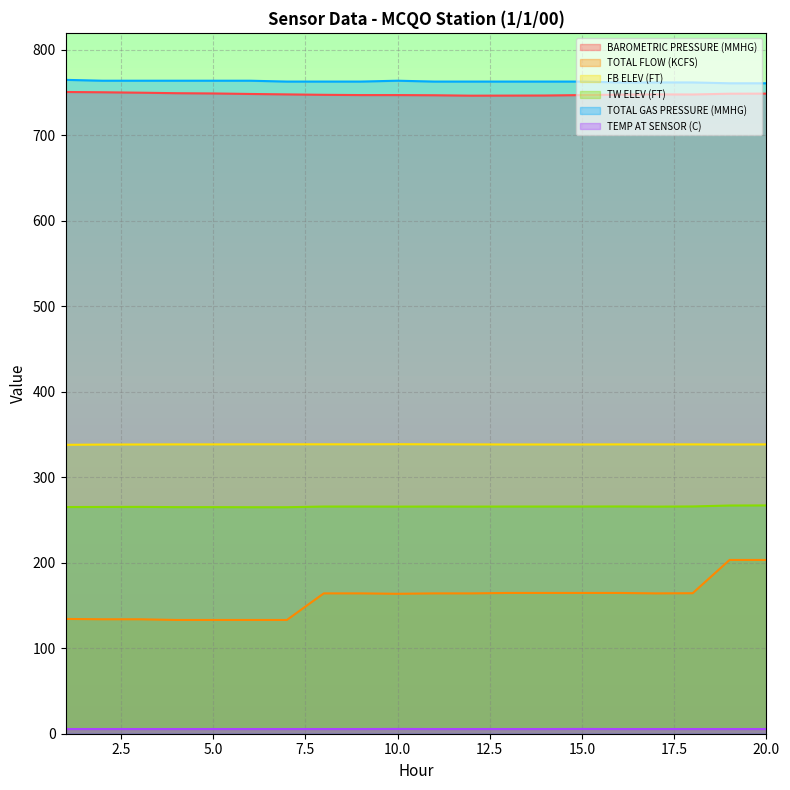

What is the approximate value of BAROMETRIC PRESSURE (MMHG) at 14?

746.7